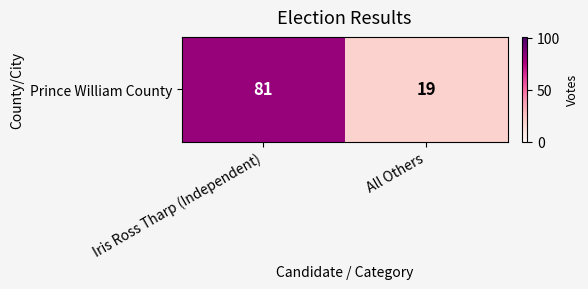

What is the maximum value shown in the chart?

81